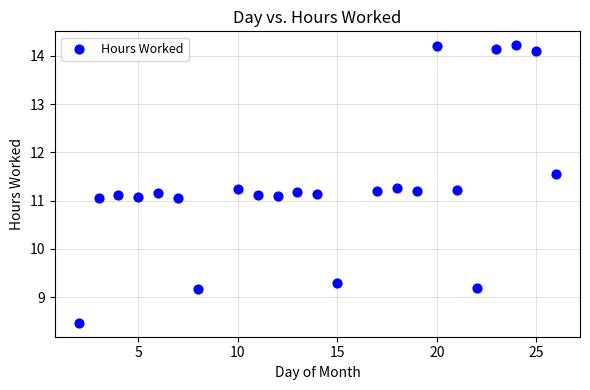

What is the range of X values (max minus min)?

24.0